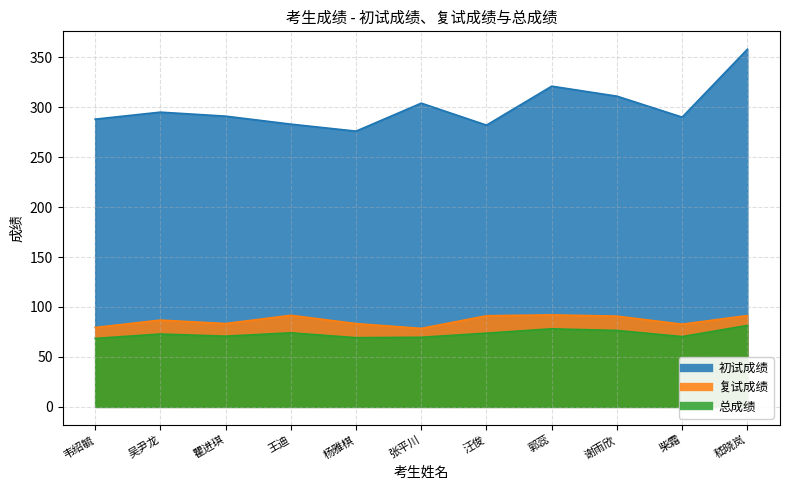

How many data points in 复试成绩 are above 86?

6